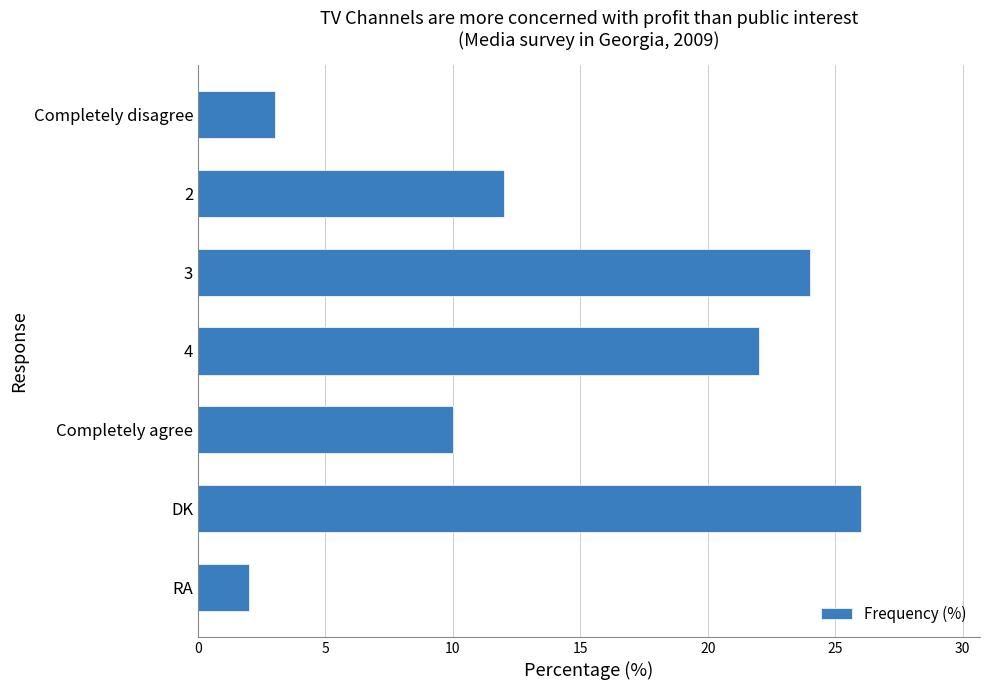

Reading bottom to top, transcribe all the data shown in this chart.

2	26	10	22	24	12	3